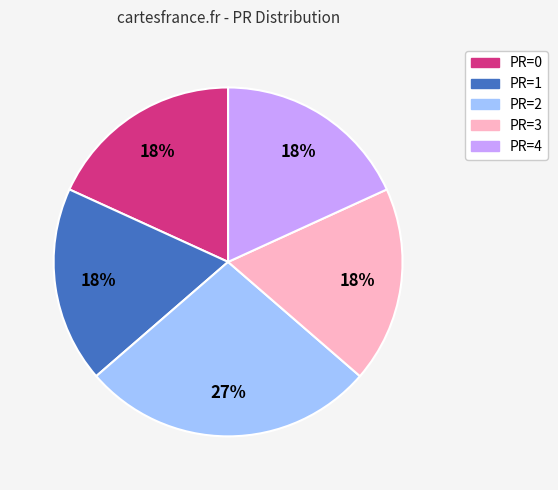

Do PR=0 and PR=1 together represent more than half of the pie?

No